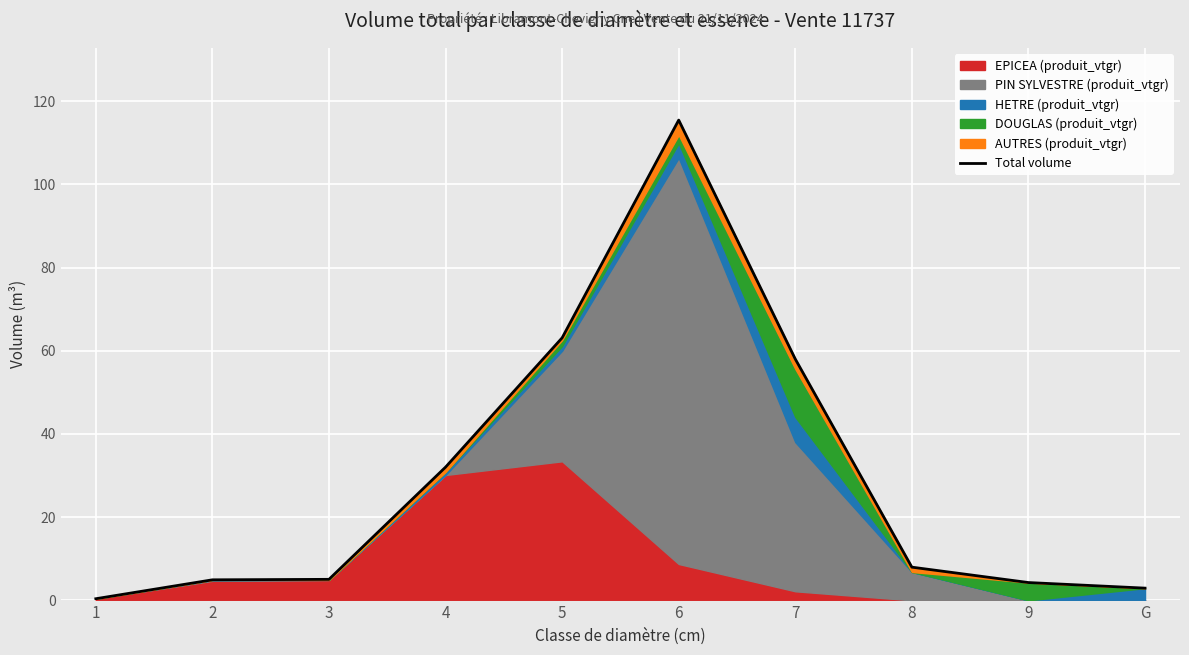

What is the label of the 8th point from the right?

3